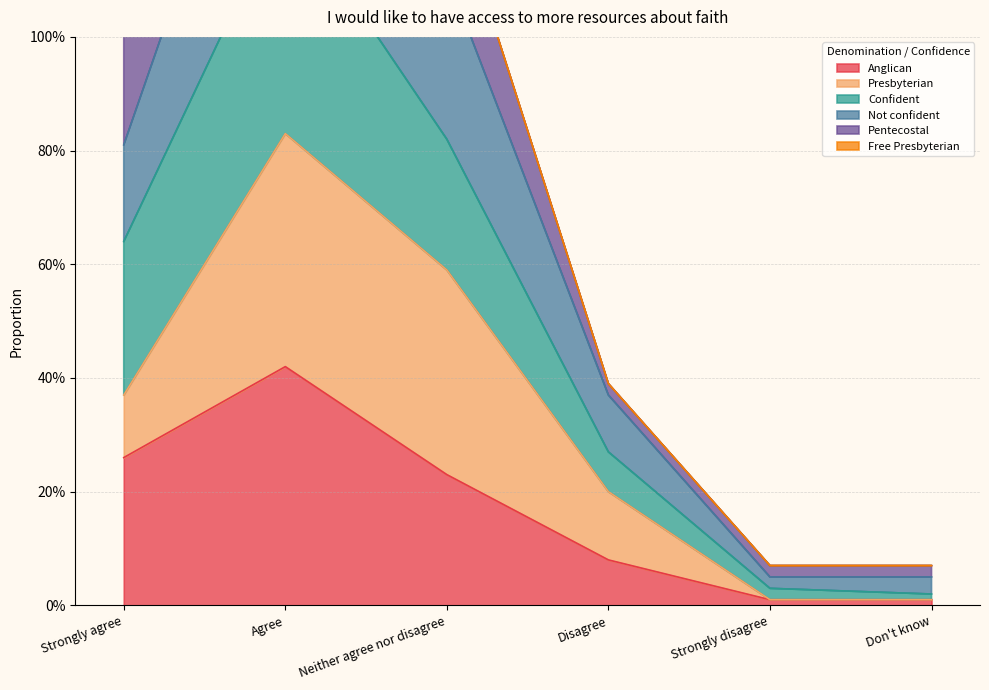

List the labels in order of Anglican value, smallest first.

Strongly disagree, Don't know, Disagree, Neither agree nor disagree, Strongly agree, Agree